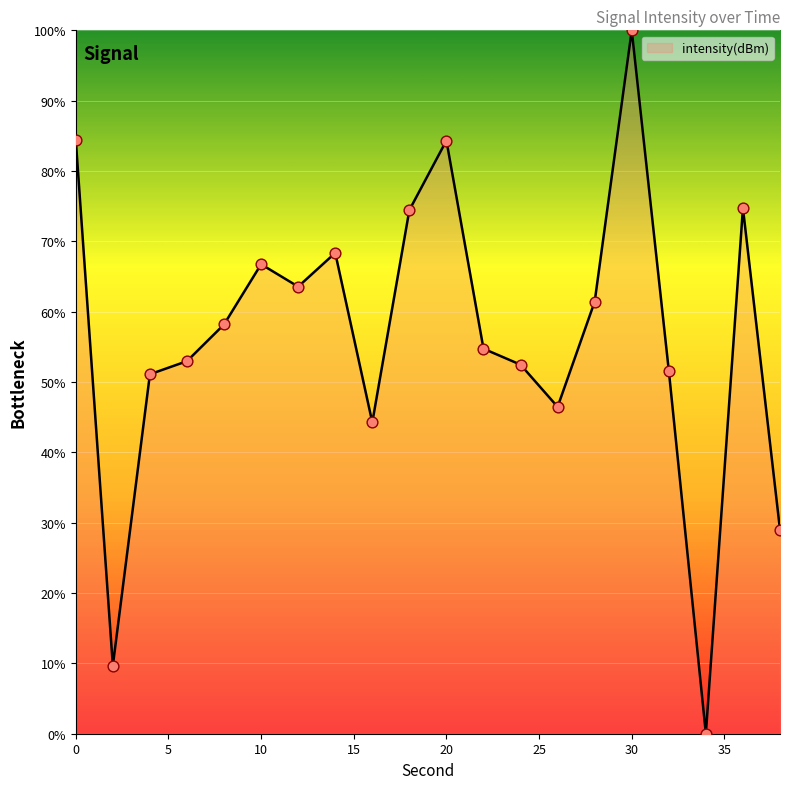

What is the difference between the maximum and minimum values?

100.0